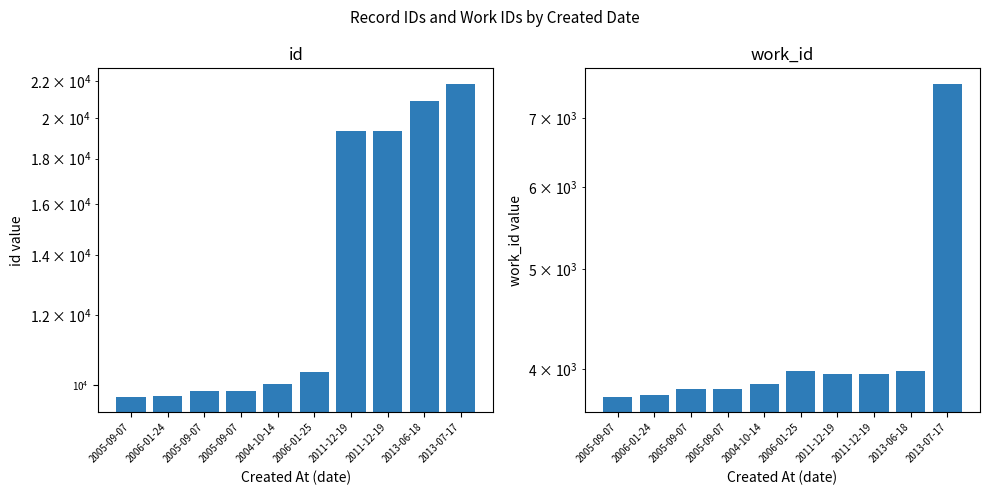

What is the label of the 5th bar from the left?

2004-10-14